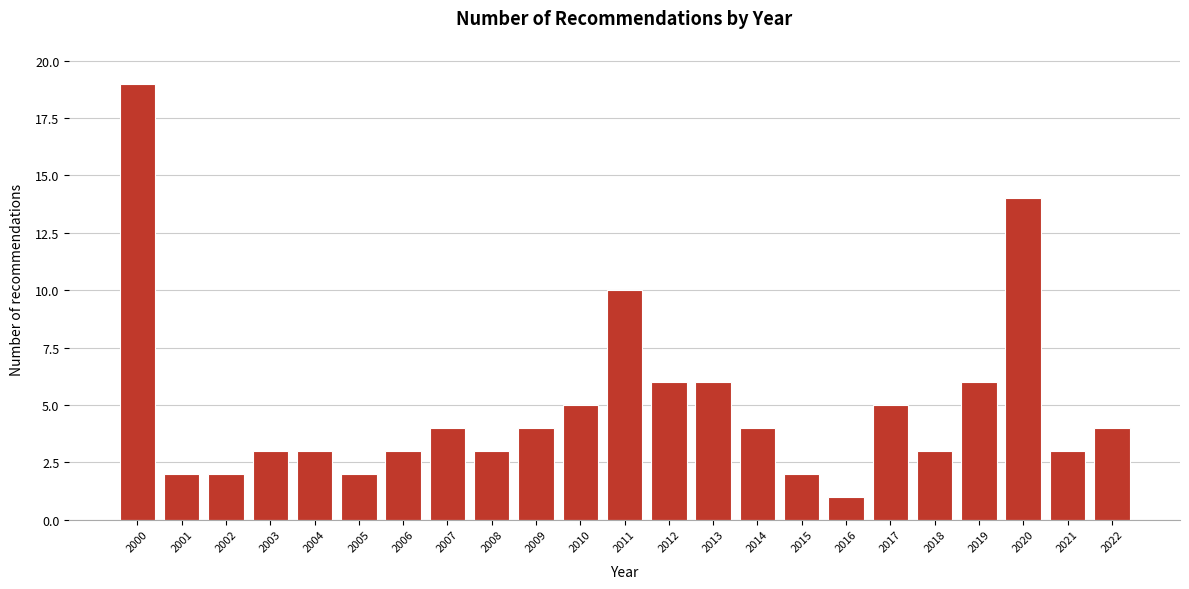

Reading right to left, transcribe all the data shown in this chart.

2022=4	2021=3	2020=14	2019=6	2018=3	2017=5	2016=1	2015=2	2014=4	2013=6	2012=6	2011=10	2010=5	2009=4	2008=3	2007=4	2006=3	2005=2	2004=3	2003=3	2002=2	2001=2	2000=19